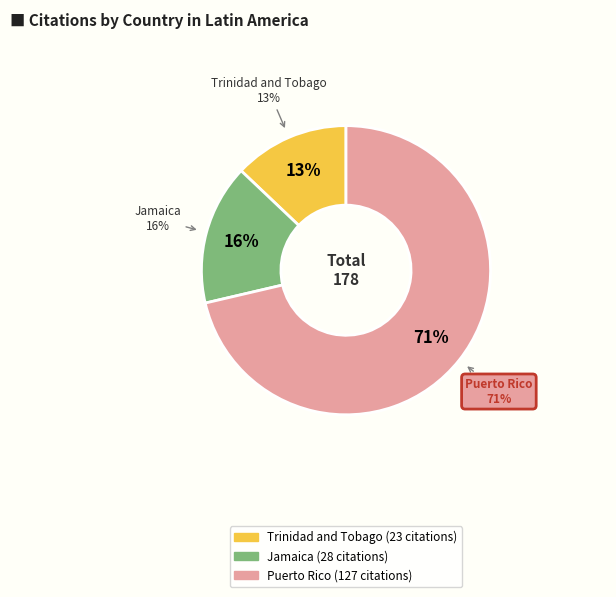

What percentage is the Jamaica slice, to the nearest percent?

16%